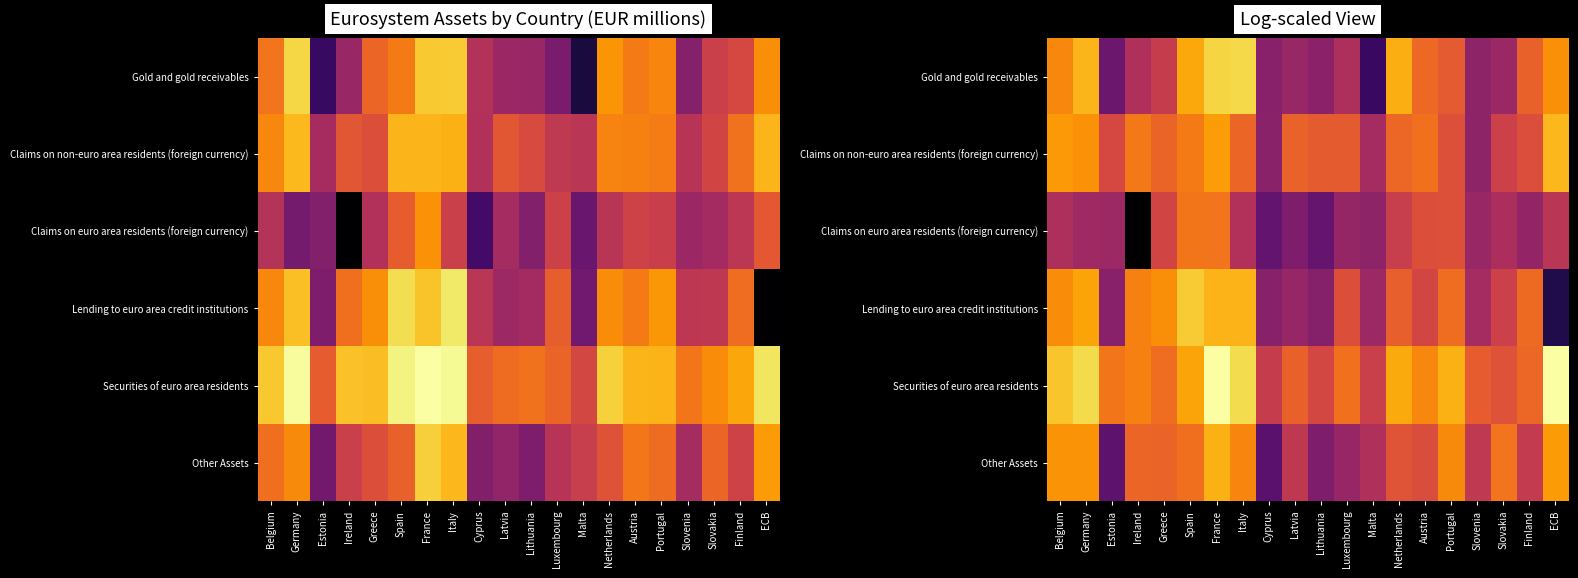

The Other Assets series shows 11.9 at Italy. True or false?

True